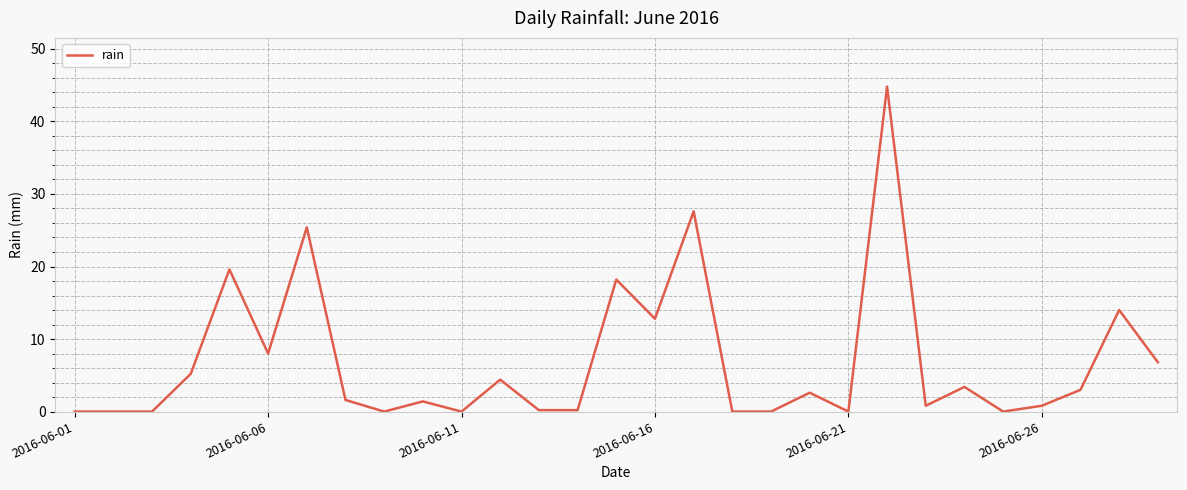

What is the greatest value displayed?

44.8